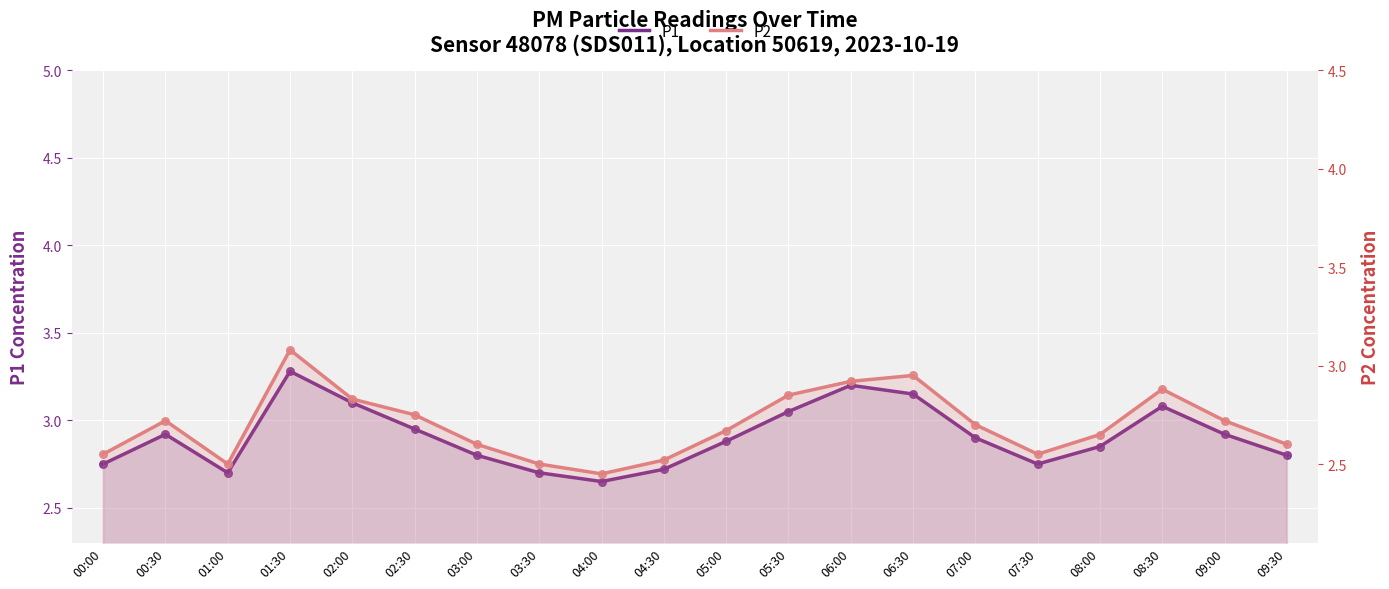

Which series contains the highest Y value?

P1